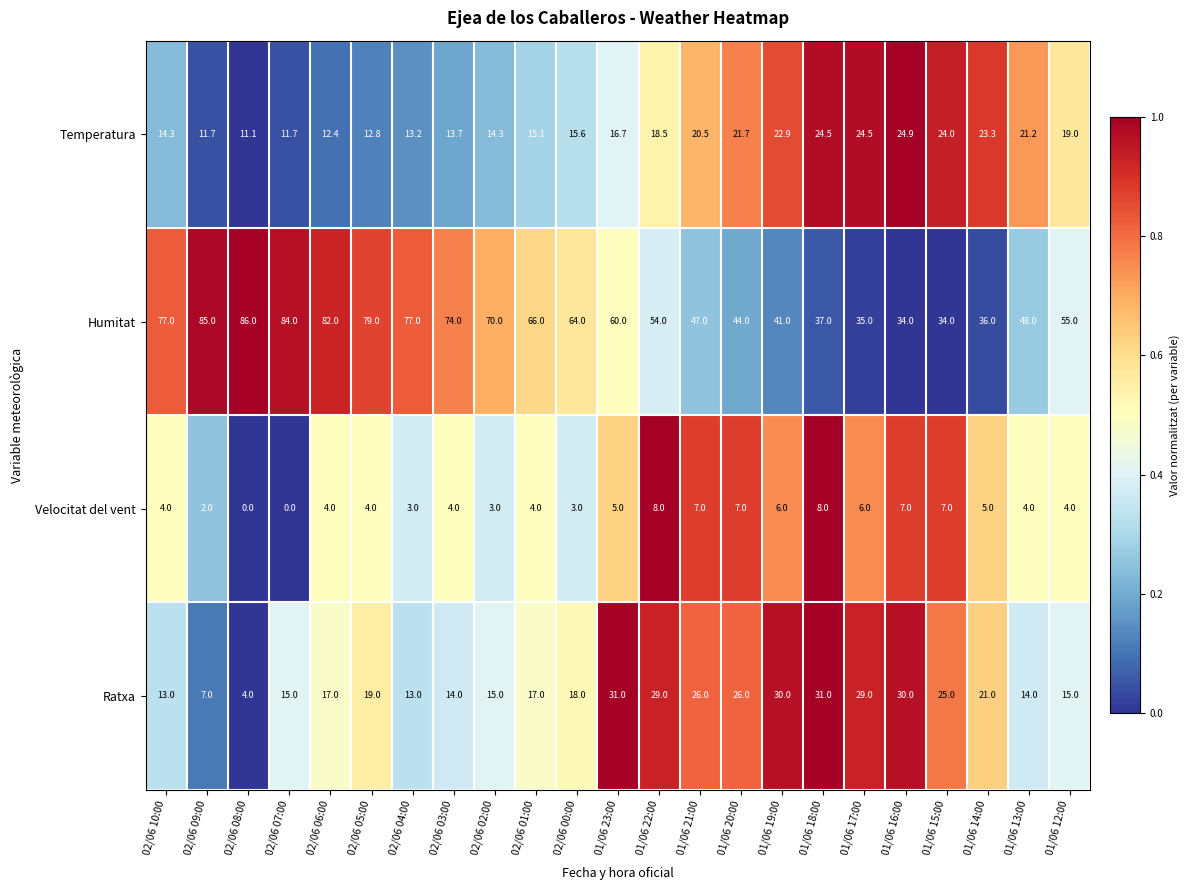

What is the total value across all series at 02/06 00:00?

100.6